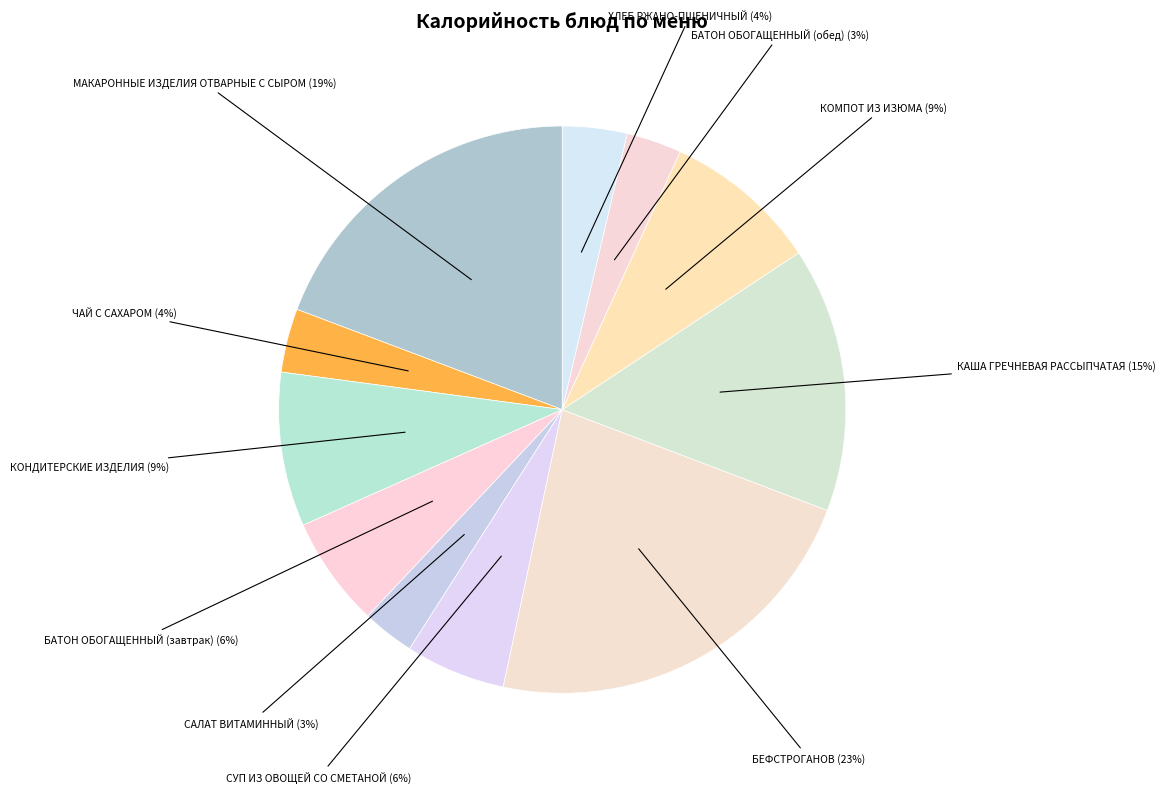

Count the number of slices in the pie.

11